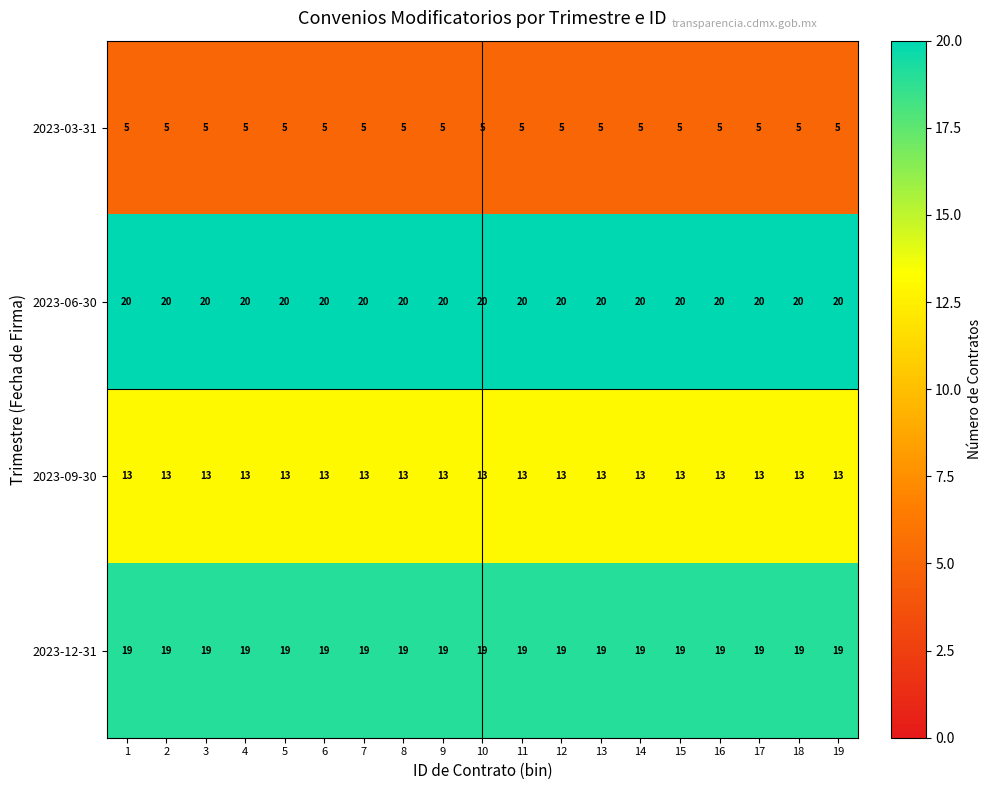

At how many categories does at least one series exceed 10?

19